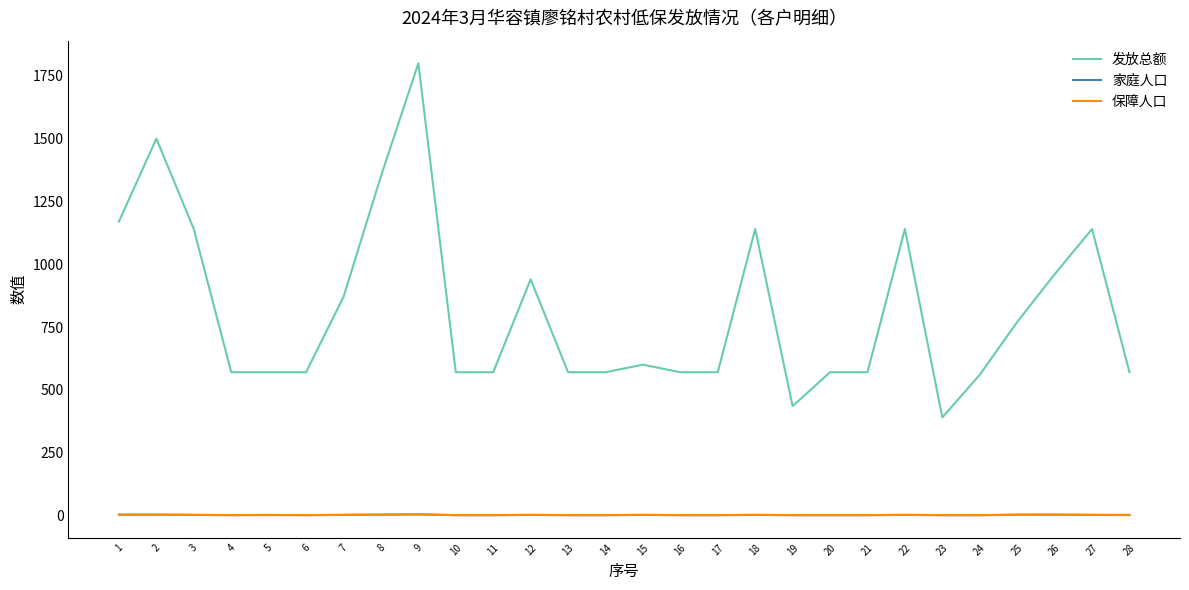

True or false: 发放总额 and 家庭人口 cross at least once.

False